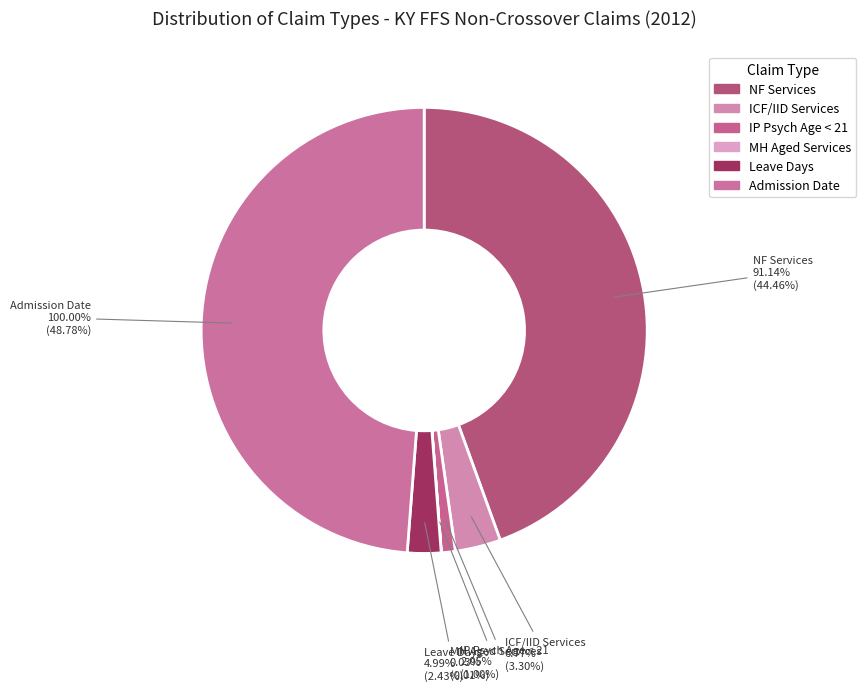

To the nearest percent, what is the difference between the largest and smallest slice percentages?

49%